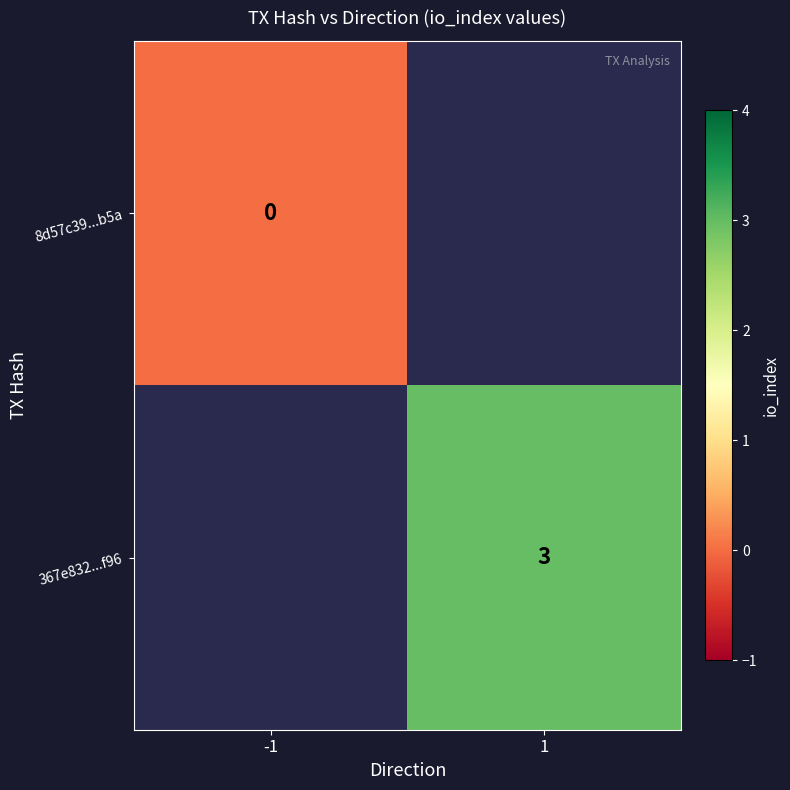

True or false: 367e832...f96 has a value of 5 at 1.

False